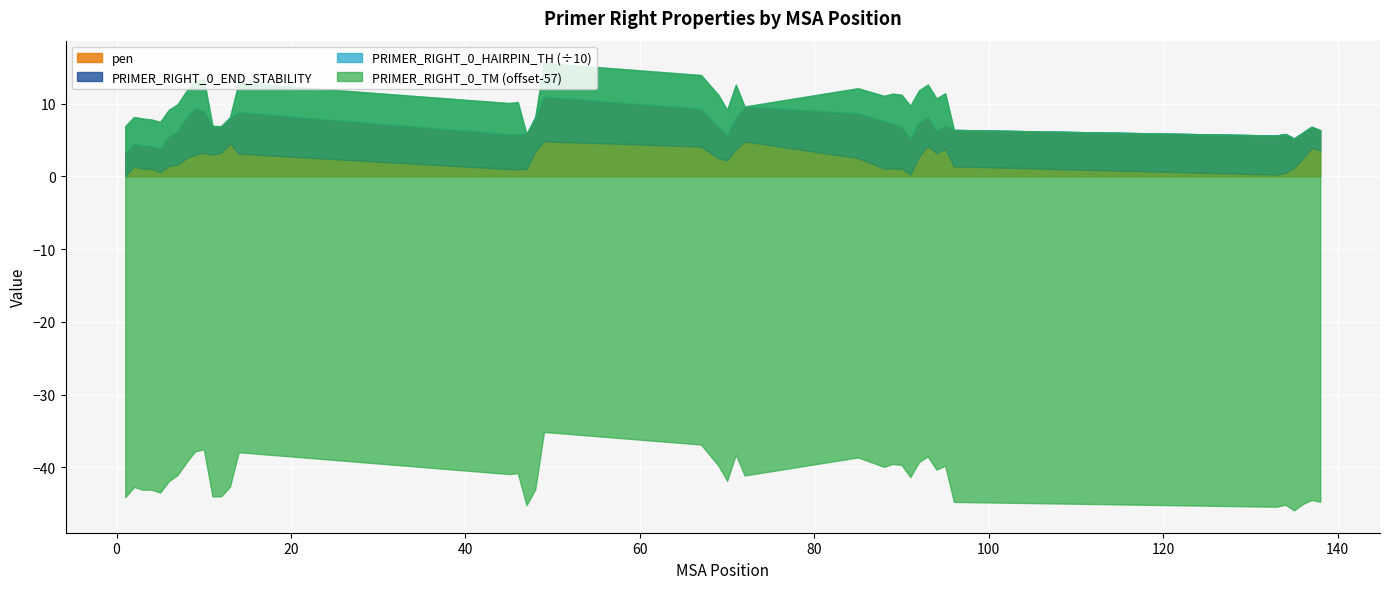

What value does the PRIMER_RIGHT_0_END_STABILITY series have at 85?

6.1